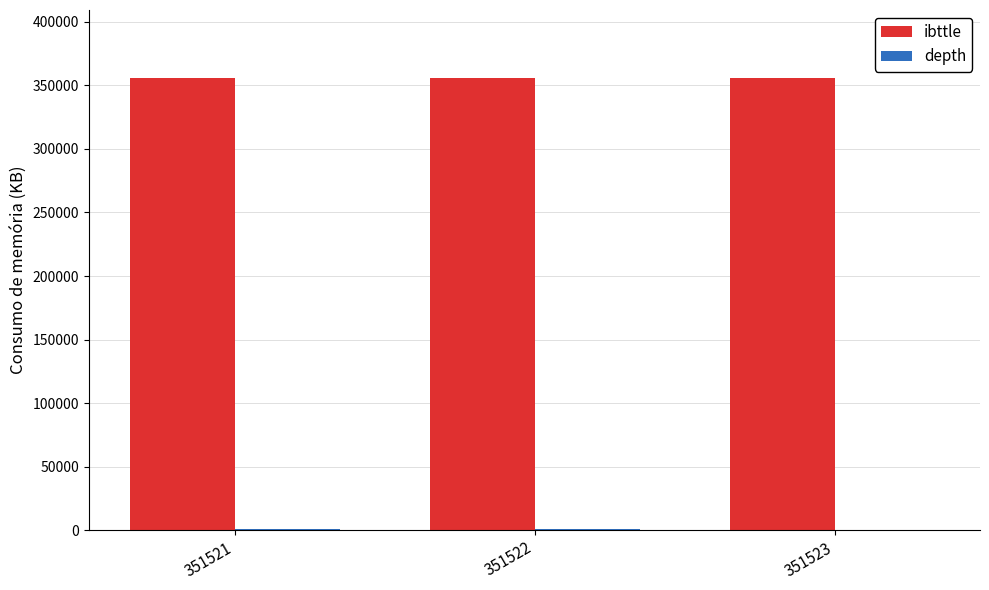

Which series has the largest total across all categories?

ibttle